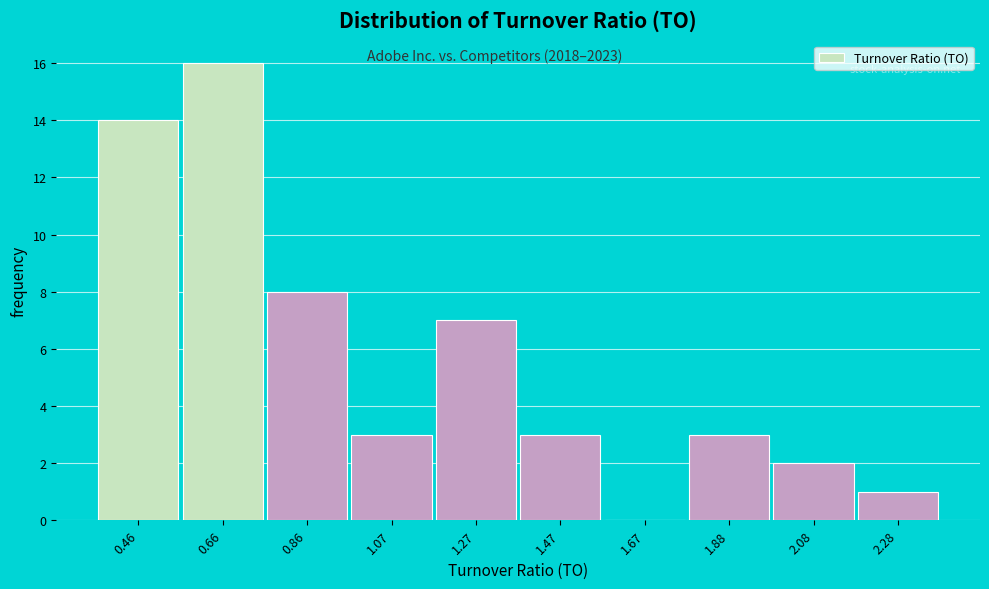

Reading left to right, transcribe this chart: for each bar, give the range it covers on the x-axis and its height. Neither the bar edges nor the heights are printed on the chart, so give them approximately, as read against the axes.

0.35 to 0.55: 14
0.55 to 0.75: 16
0.75 to 0.95: 8
0.95 to 1.15: 3
1.15 to 1.35: 7
1.35 to 1.55: 3
1.55 to 1.75: 0
1.75 to 2.00: 3
2.00 to 2.20: 2
2.20 to 2.40: 1